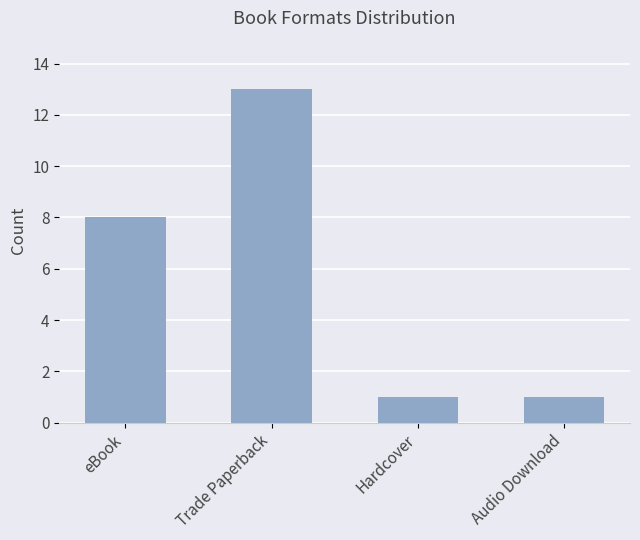

Does the chart contain any negative values?

No